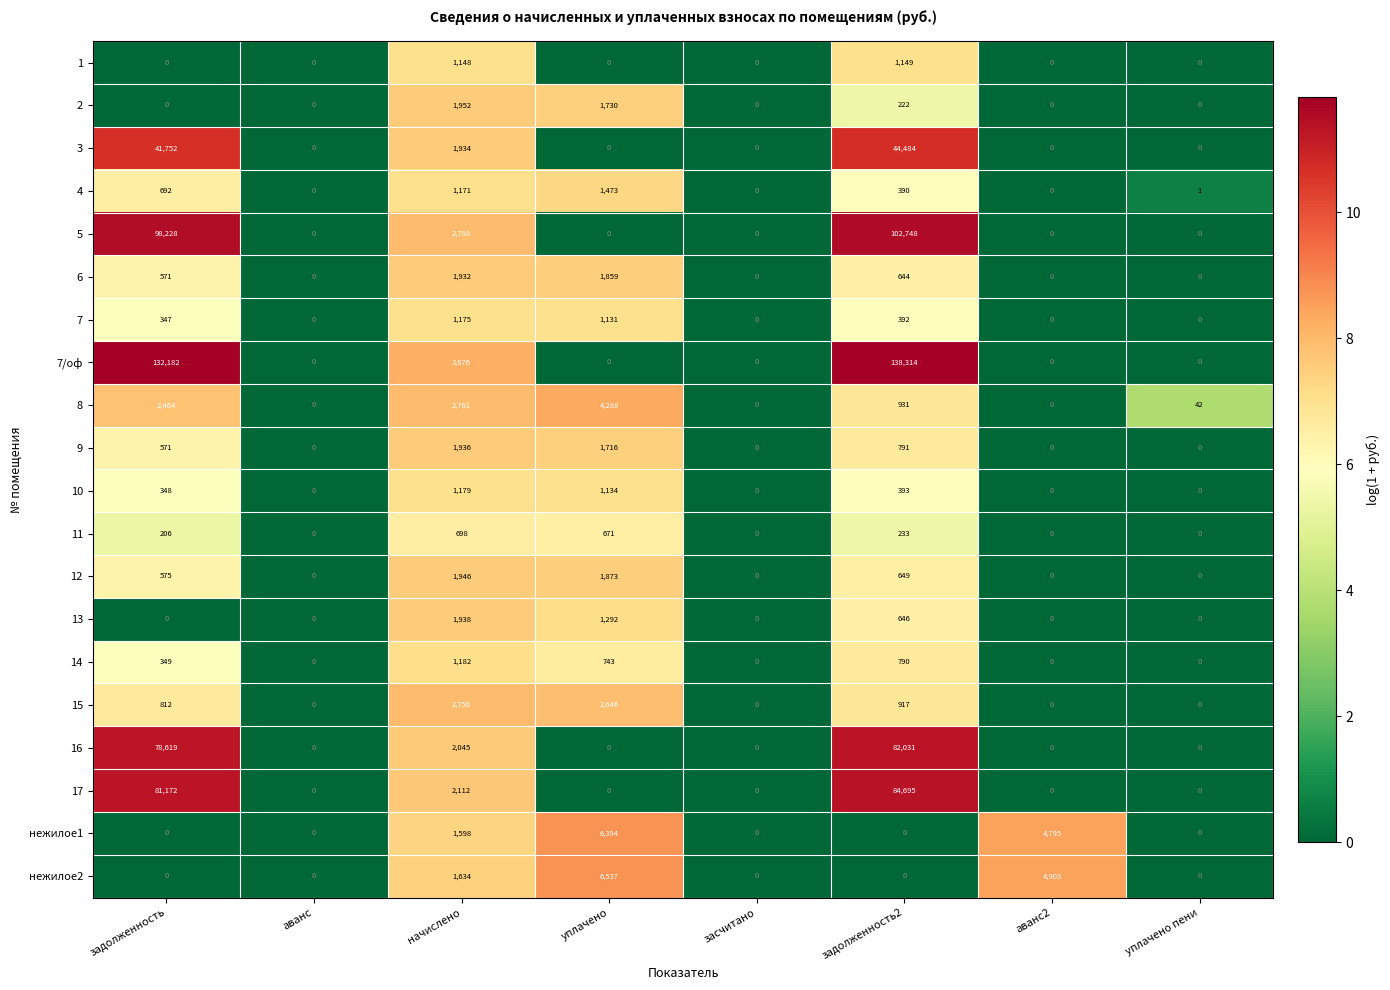

True or false: 9 has a value of 0 at уплачено пени.

True